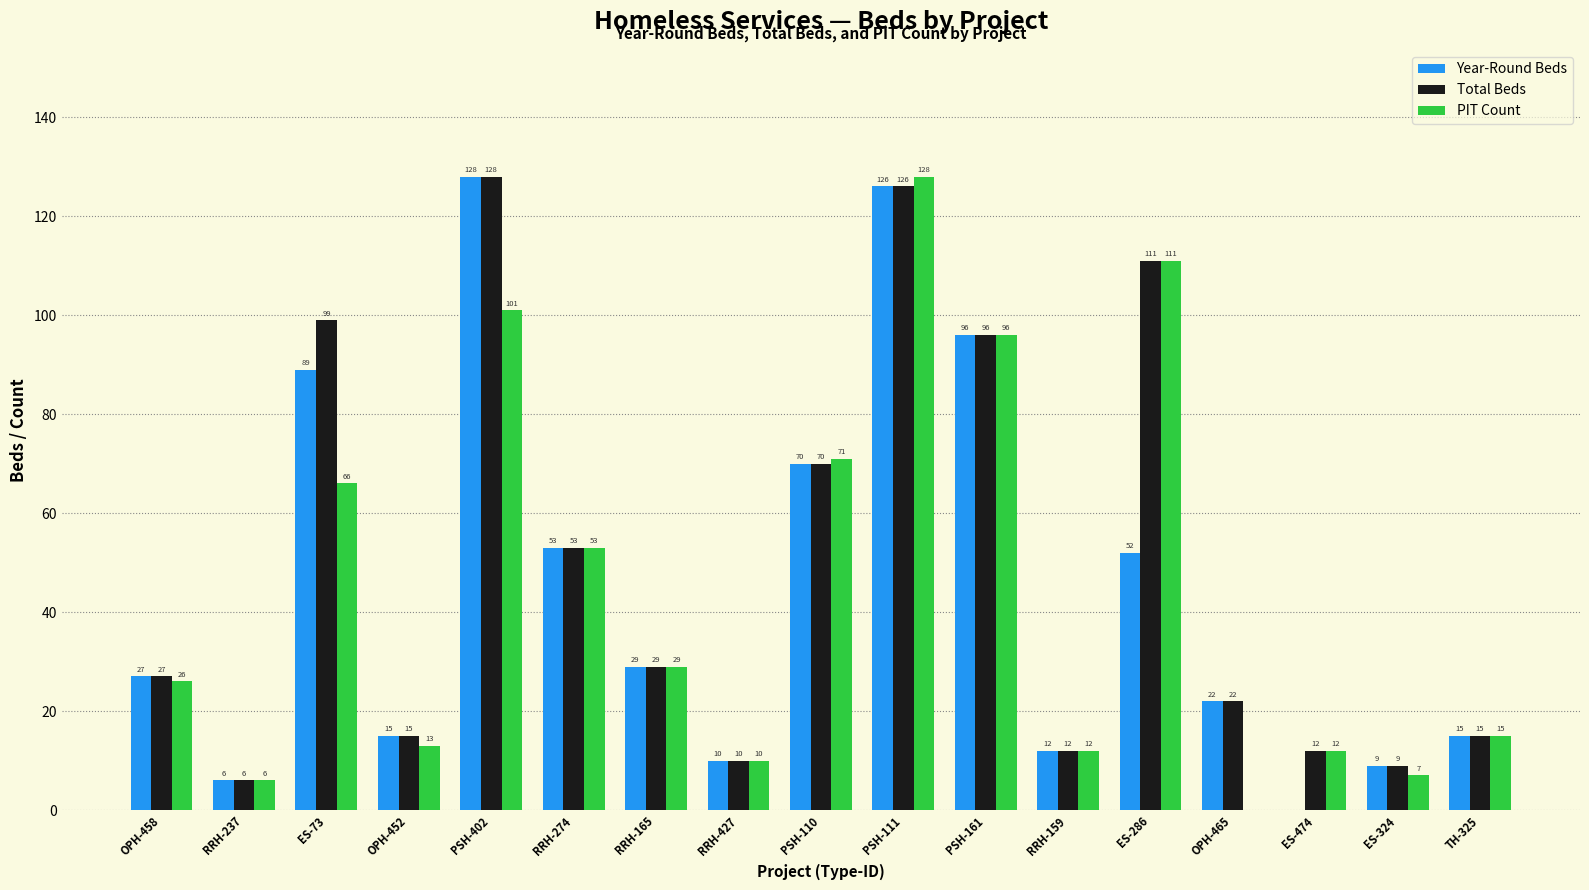

Which series changed the most between RRH-274 and PSH-111?

PIT Count